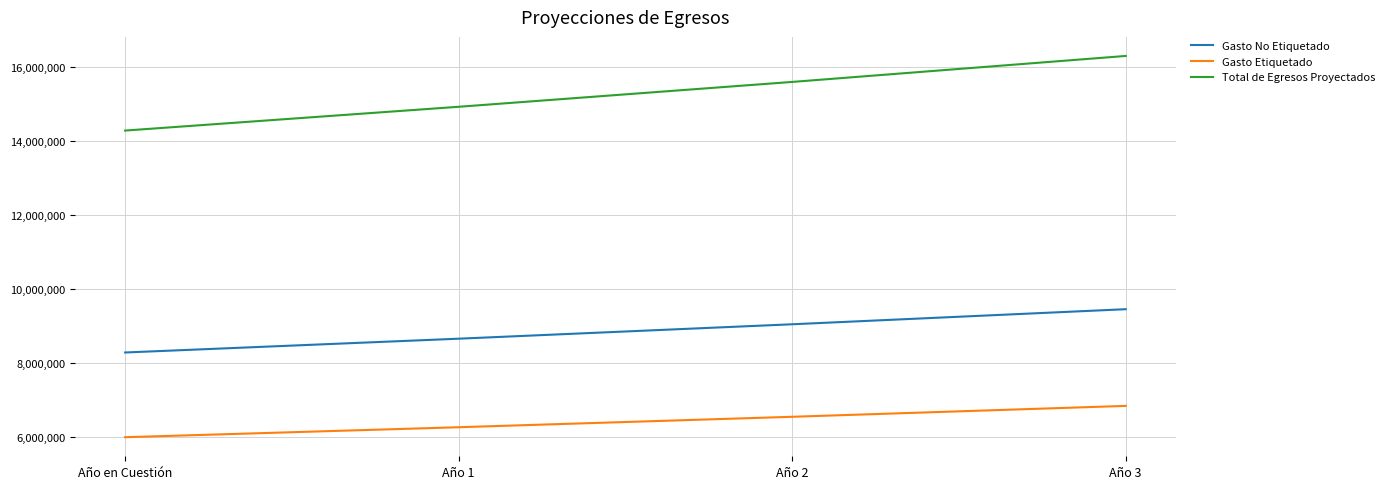

At which label is Gasto Etiquetado closest to 6423498?

Año 2